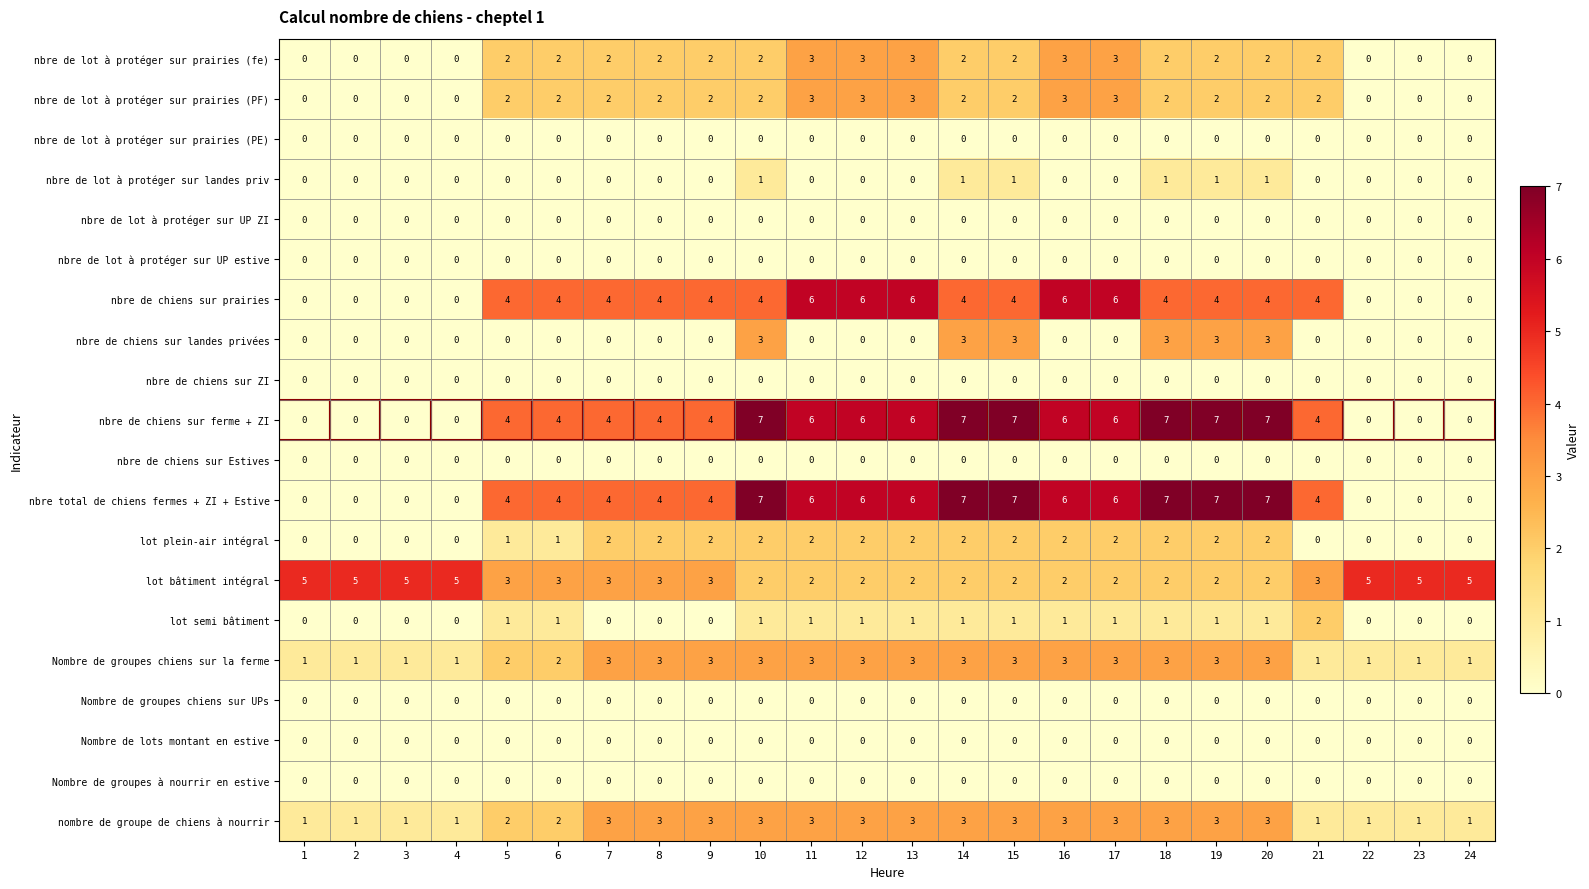

What is the difference between the highest and lowest values at 22?

5